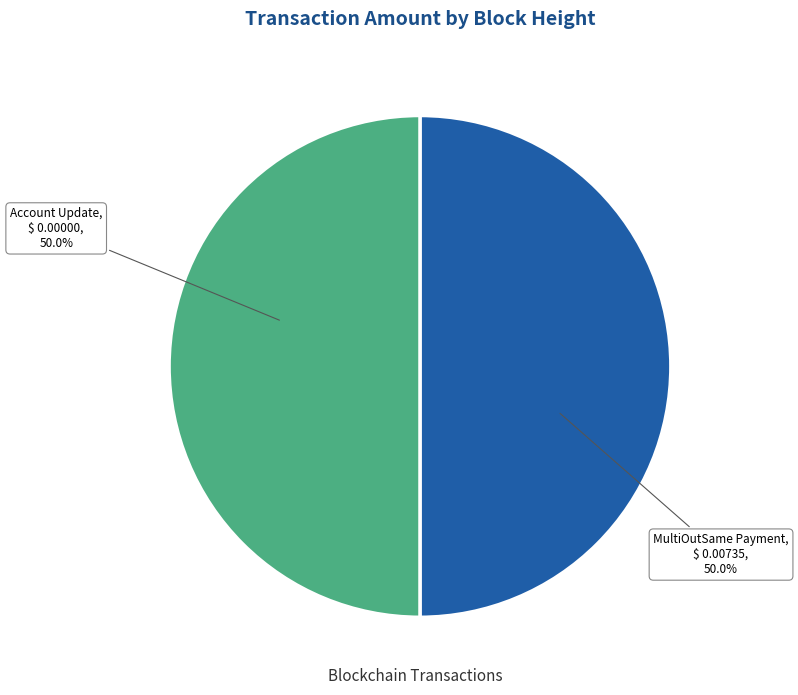

What percentage is NOT represented by MultiOutSame Payment?

50.0%